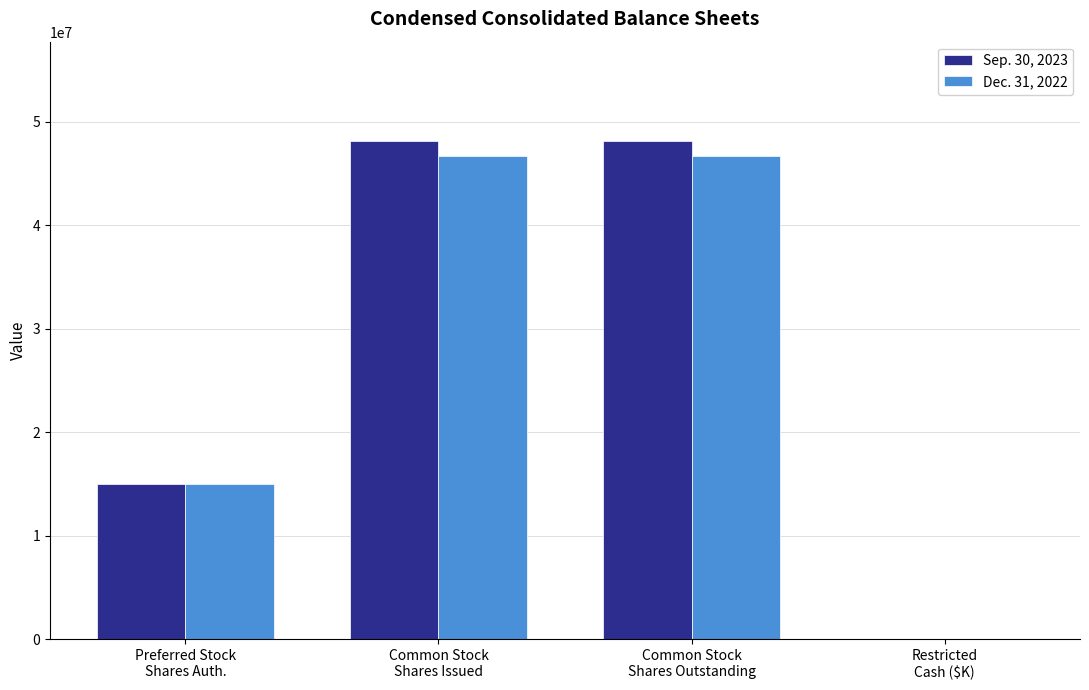

The value of Sep. 30, 2023 at Common Stock
Shares Outstanding is 48108000. True or false?

True